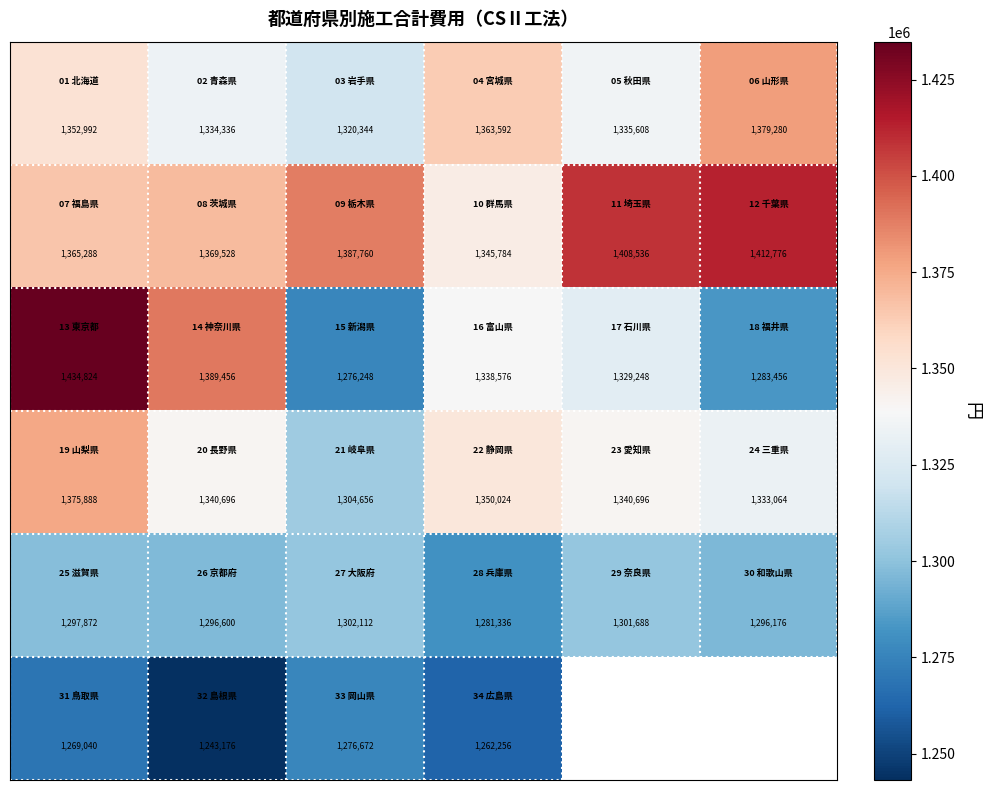

At how many categories does at least one series exceed 1397645?

3